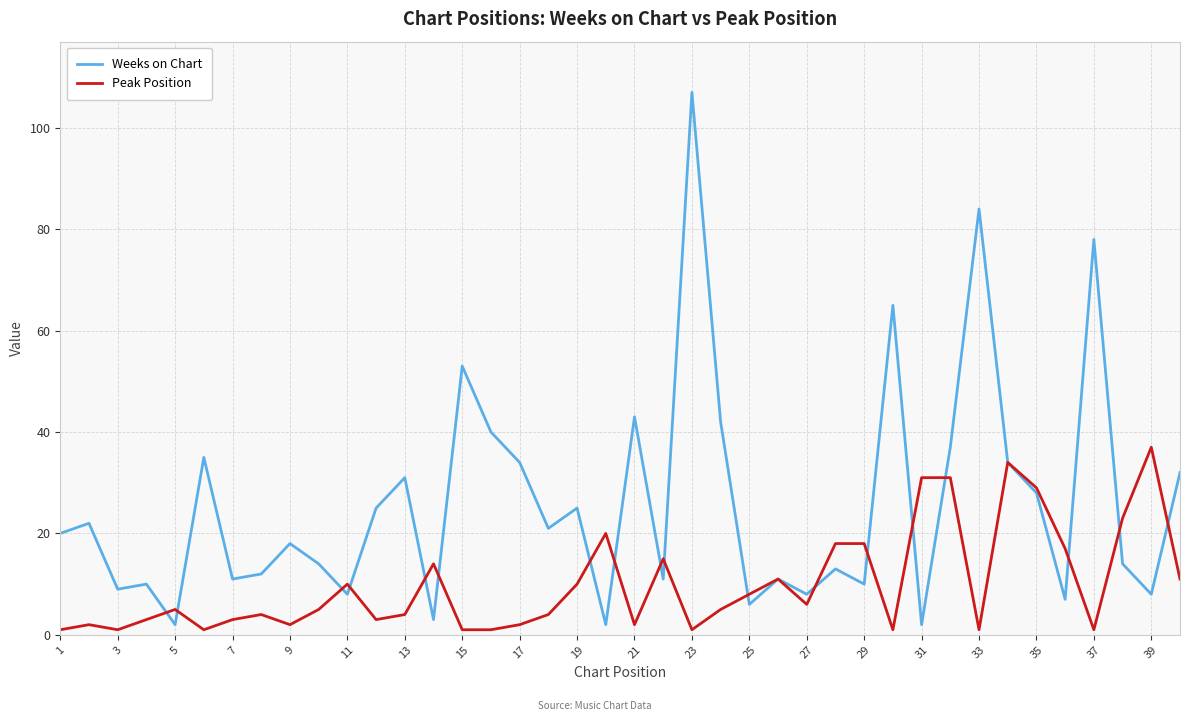

Which series ends up on top after the final intersection of Peak Position and Weeks on Chart?

Weeks on Chart